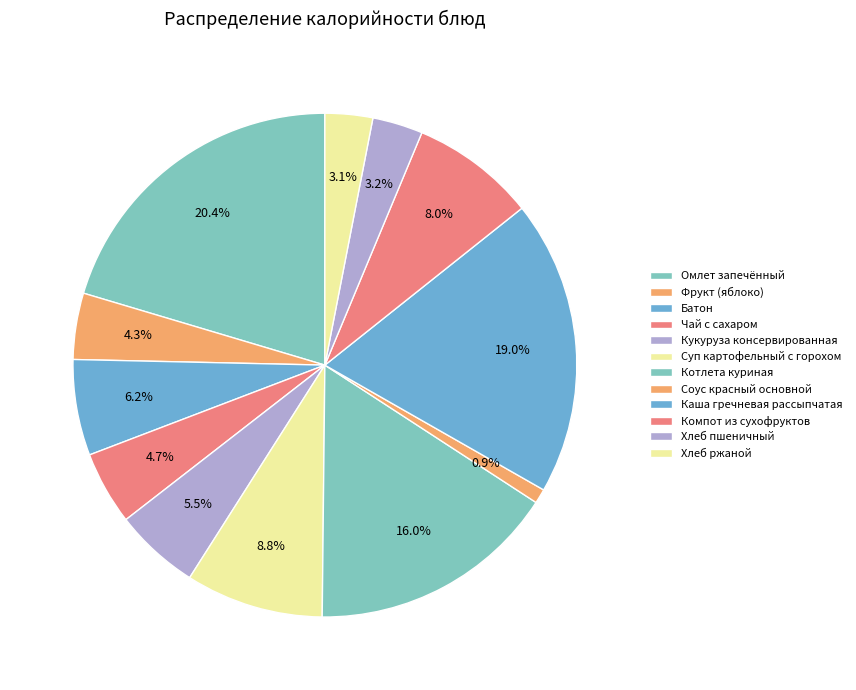

Count the number of slices in the pie.

12